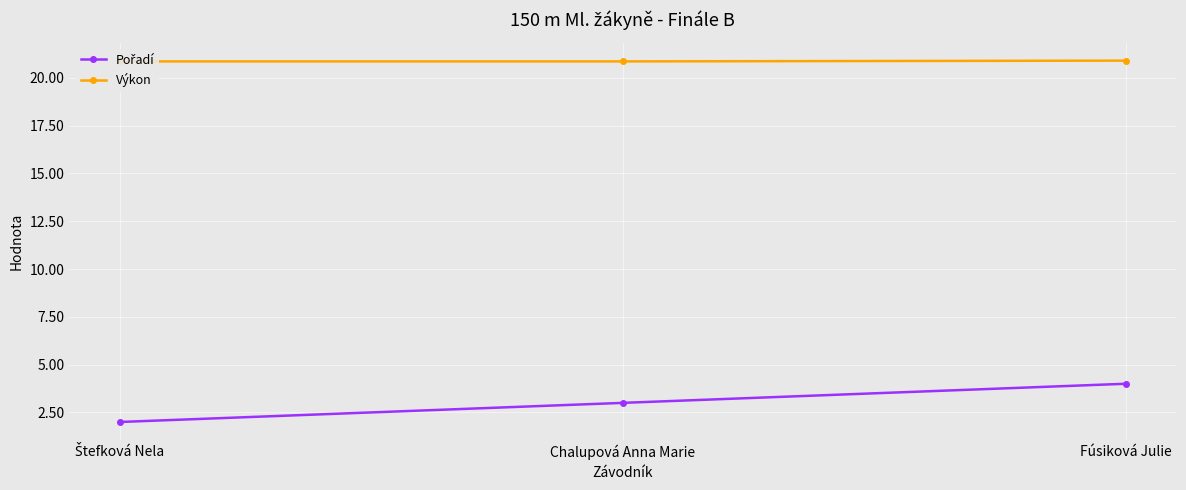

Rank the series by their maximum value, from highest to lowest.

Výkon, Pořadí